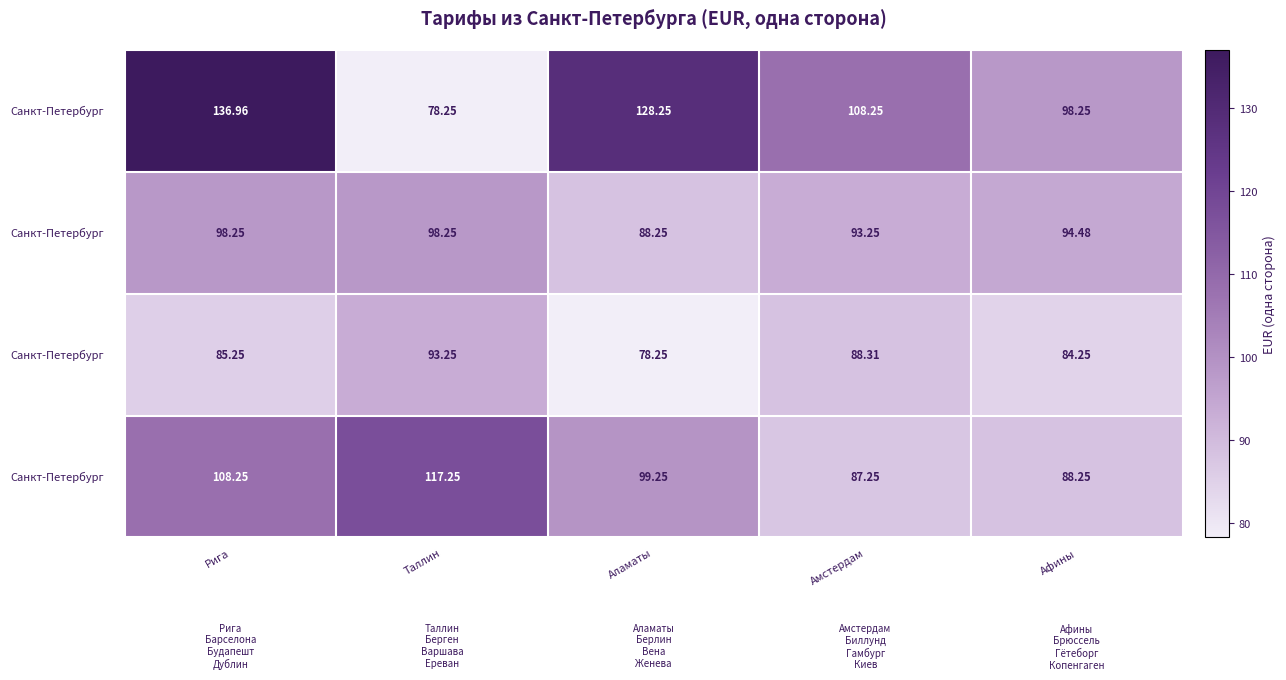

At which category is the sum across all series the highest?

Рига